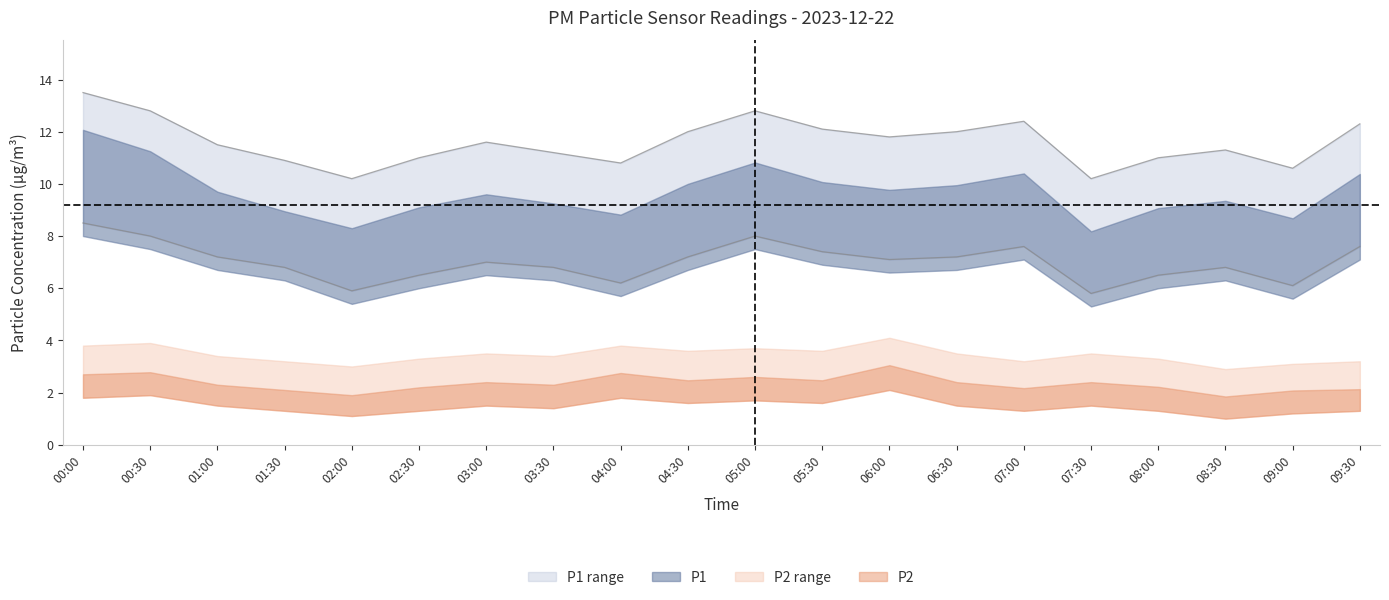

At which label does P1_upper reach its minimum?

02:00